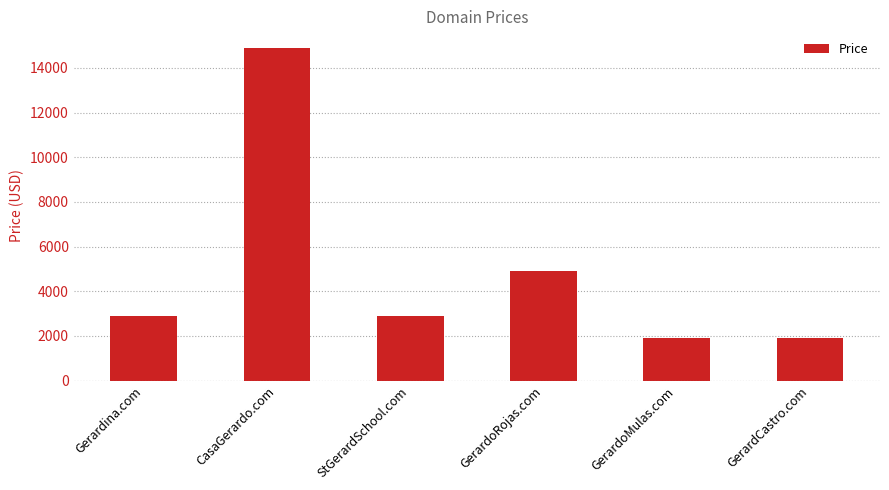

Are the bars grouped side by side (vs. stacked)?

No